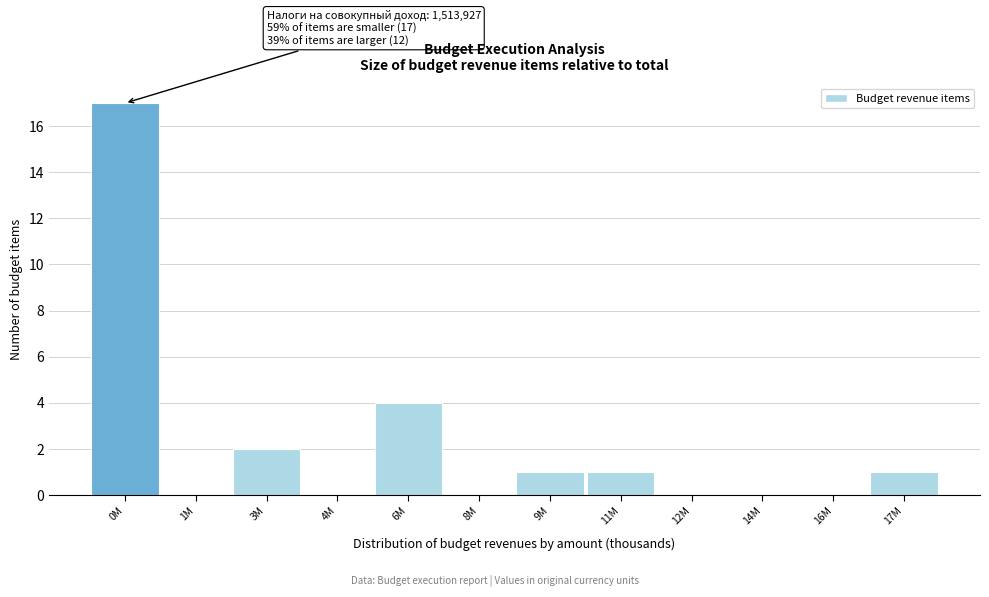

Reading left to right, transcribe all the data shown in this chart.

0M=17	1M=0	3M=2	4M=0	6M=4	8M=0	9M=1	11M=1	12M=0	14M=0	16M=0	17M=1